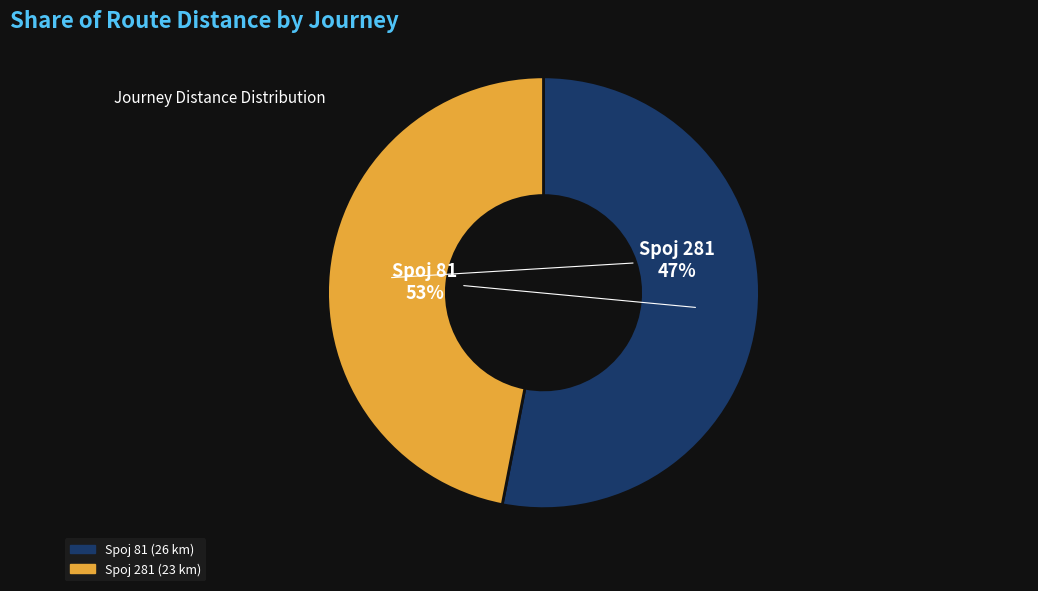

To the nearest percent, what is the difference between the largest and smallest slice percentages?

6%